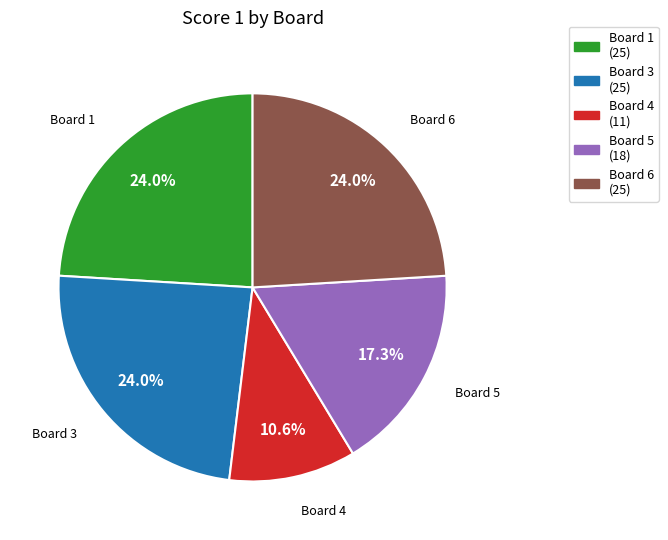

To the nearest percent, what is the average slice percentage?

20%